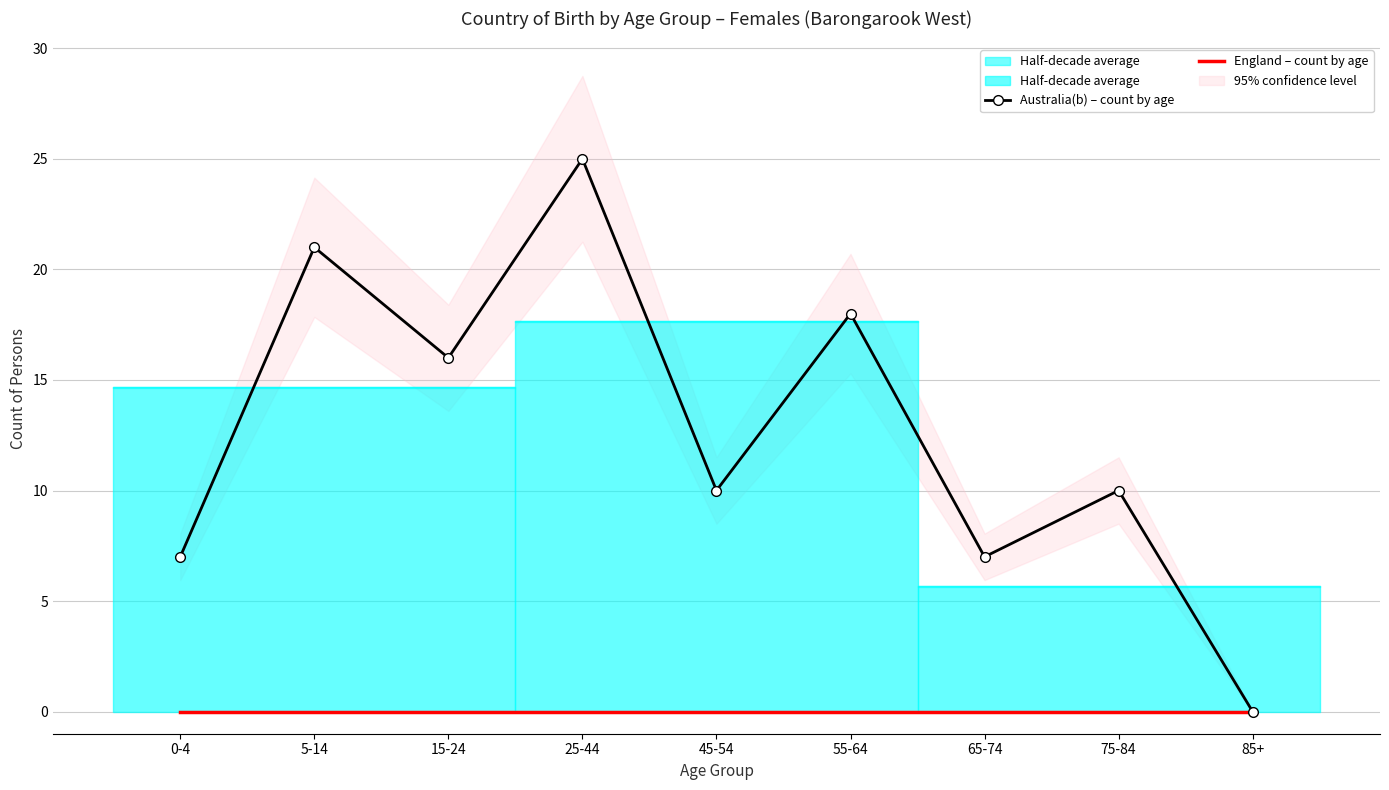

Reading right to left, extract all data points from this chart.

Australia(b) – count by age: 0	10	7	18	10	25	16	21	7
England – count by age: 0	0	0	0	0	0	0	0	0